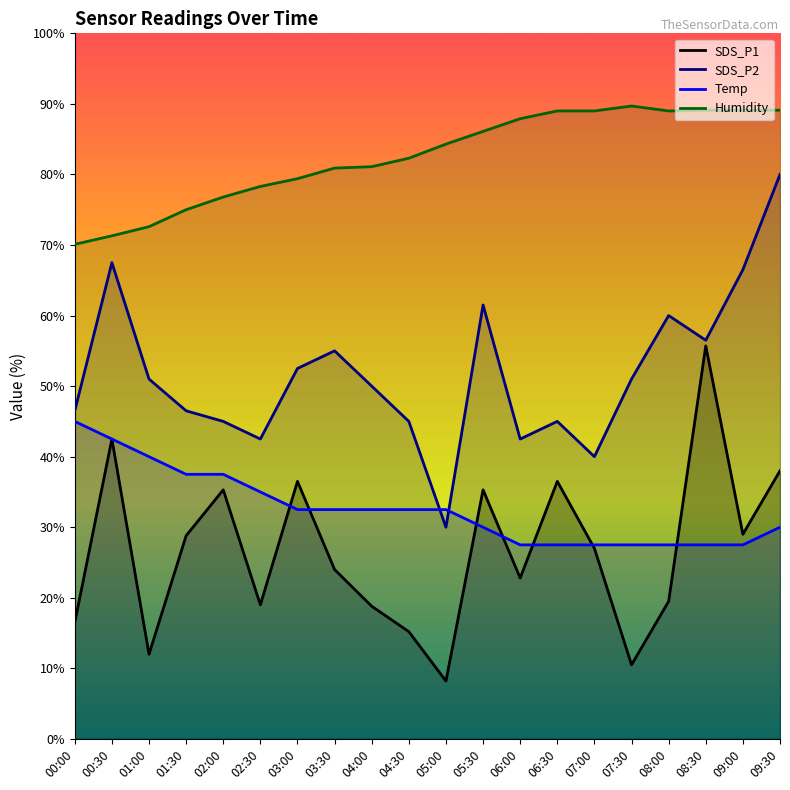

What is the minimum value shown in the chart?

8.2